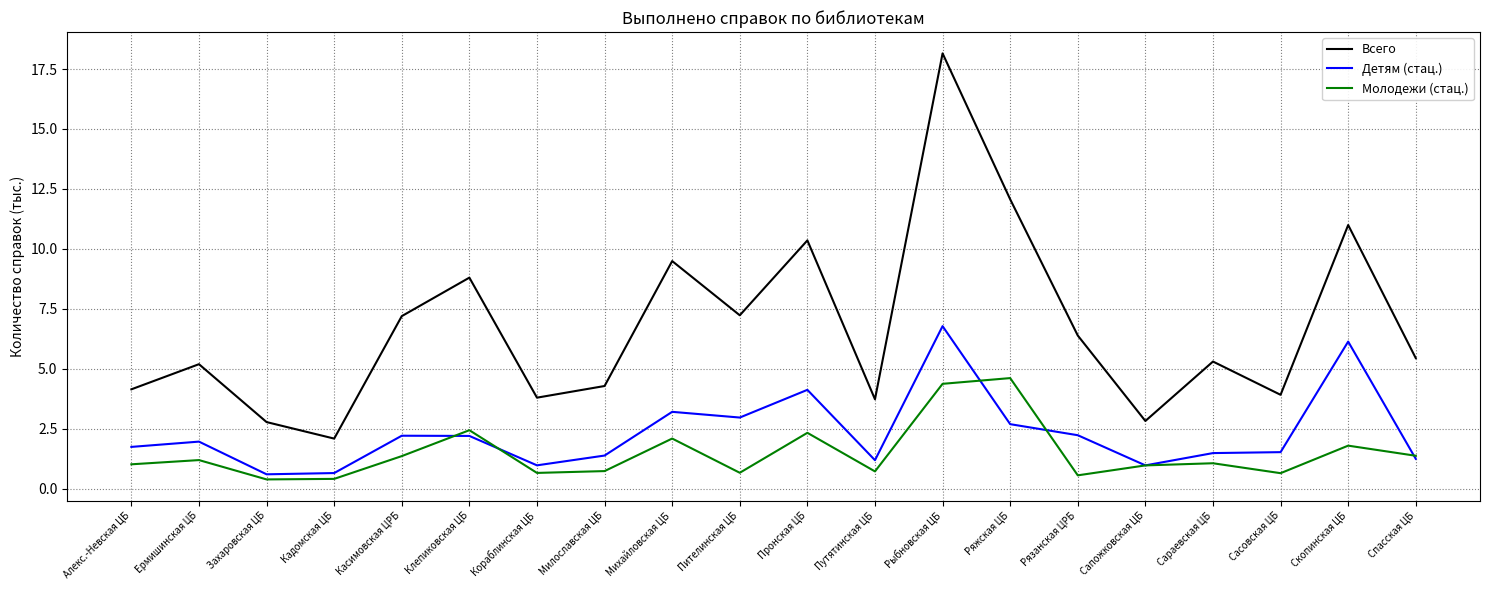

At which label does Всего first exceed 5?

Ермишинская ЦБ